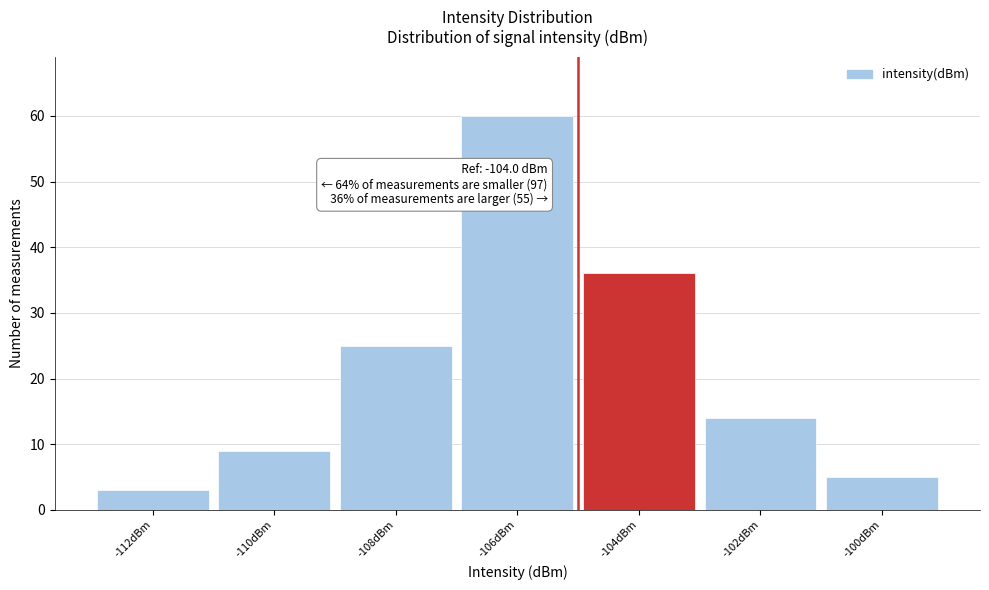

Reading left to right, extract all data points from this chart.

3	9	25	60	36	14	5